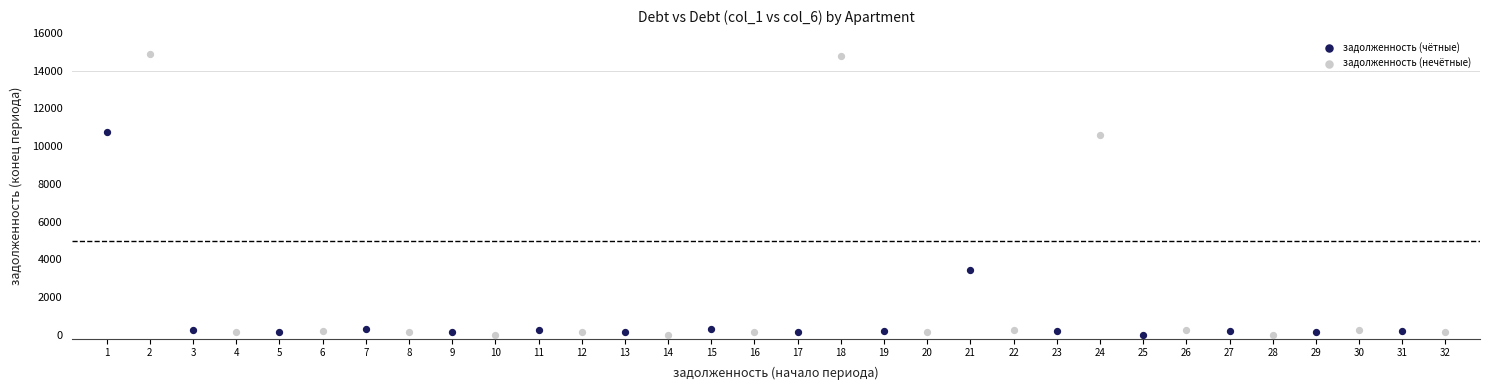

Which series contains the highest Y value?

задолженность (нечётные)